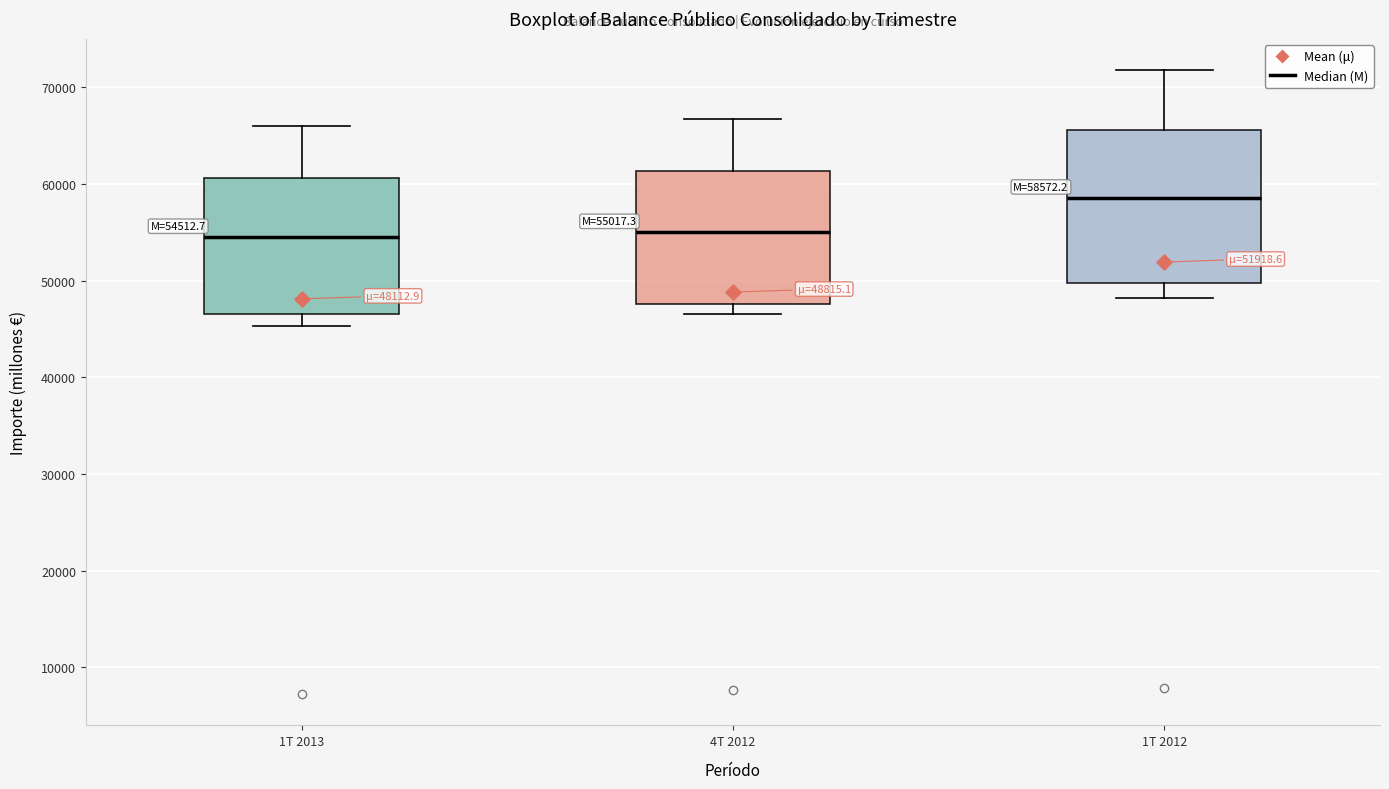

Comparing the boxes themselves (not the whiskers), which one is the tallest?

1T 2012